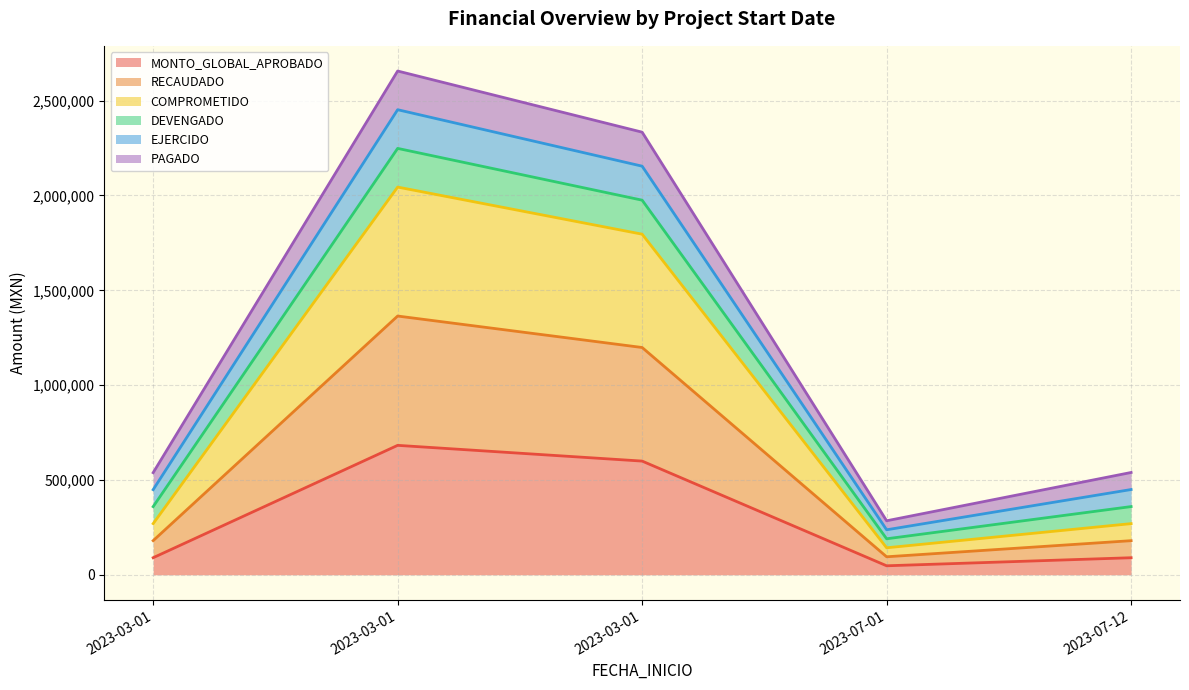

Count the number of categories in the chart.

5